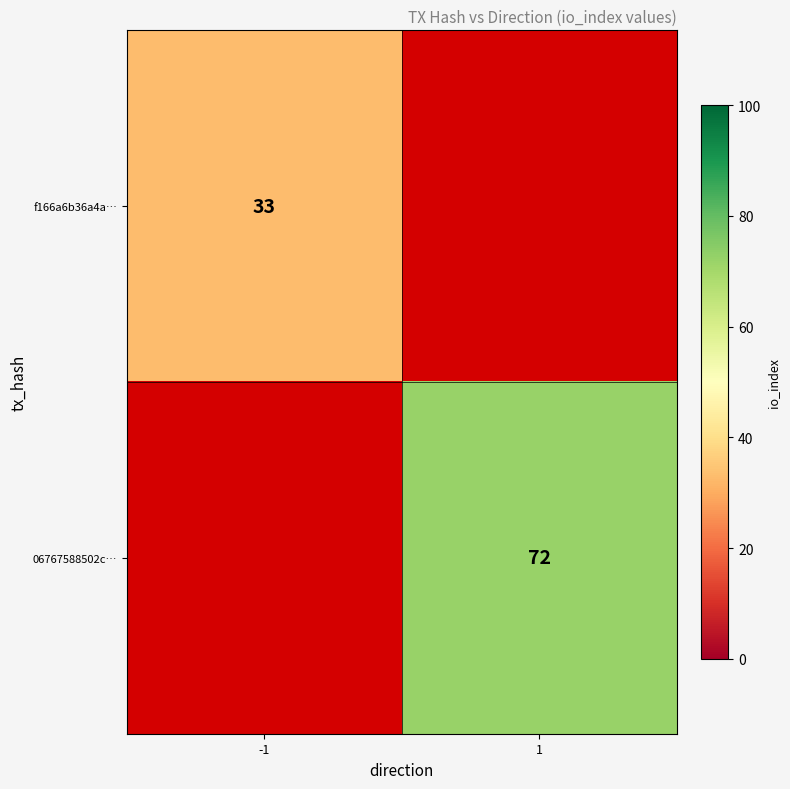

True or false: f166a6b36a4a… has a value of 46 at -1.

False